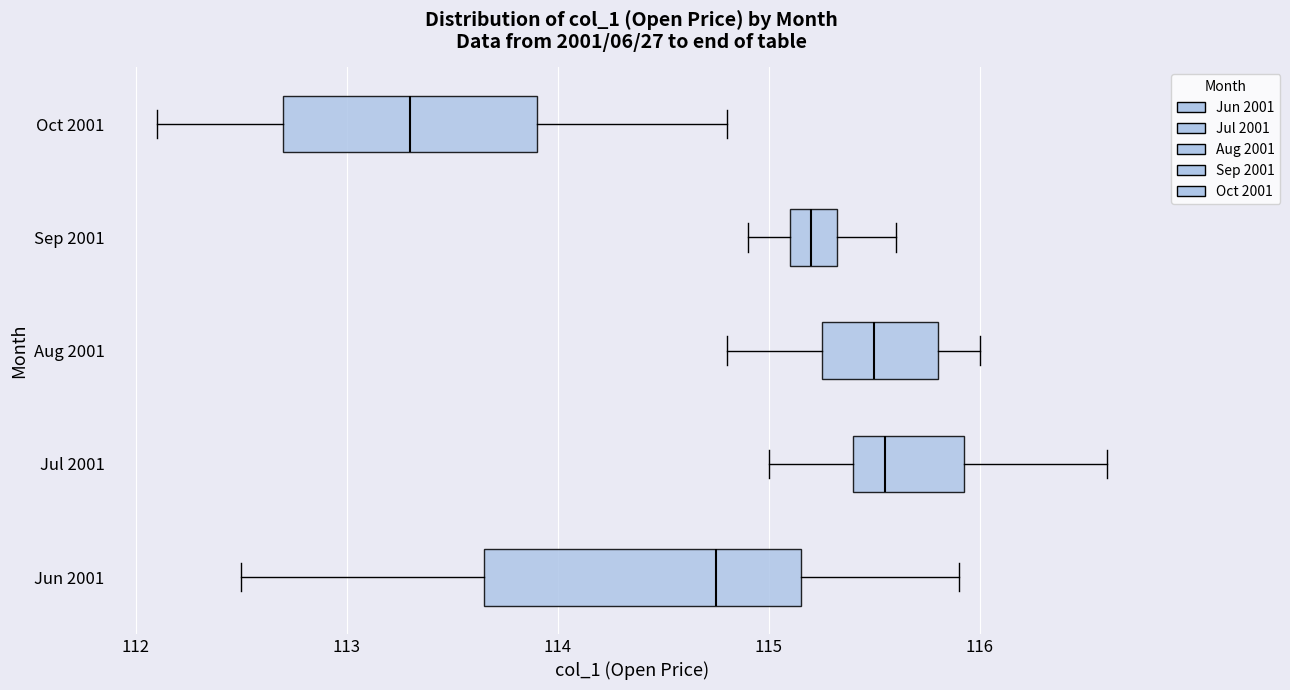

Which box's median line is the furthest to the left?

Oct 2001